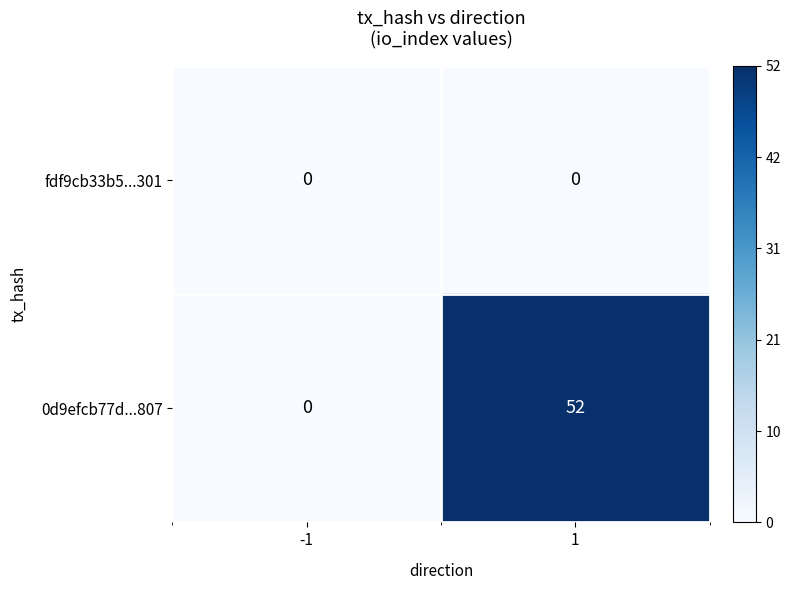

True or false: 0d9efcb77d...807 has a value of 0 at -1.

True